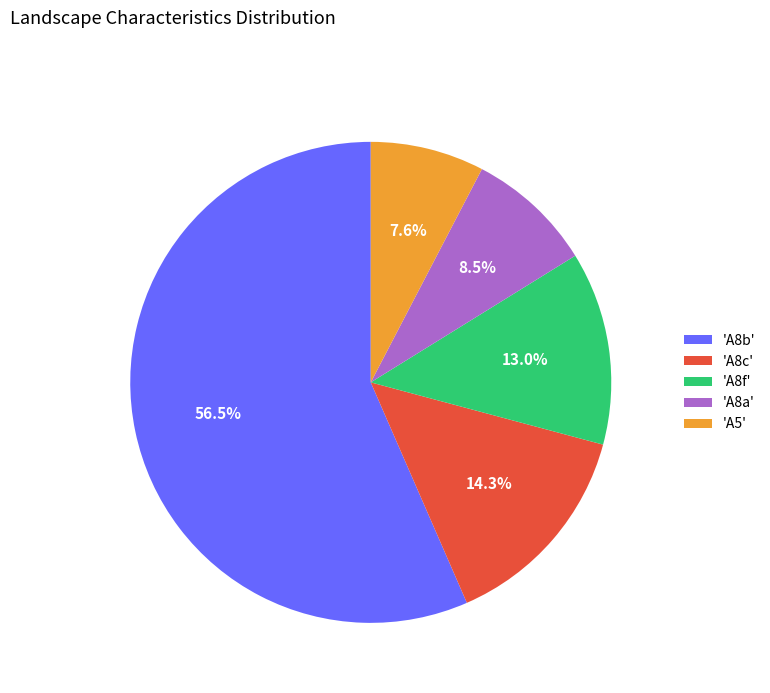

How many slices are in this pie chart?

5